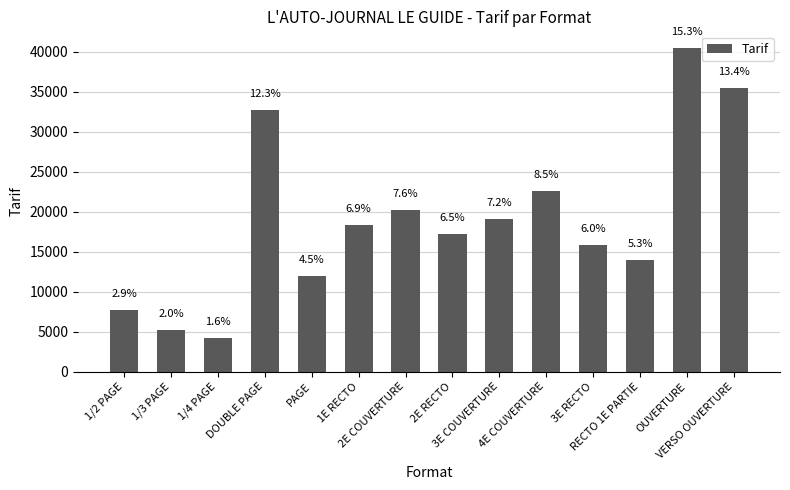

How many bars are there in total?

14